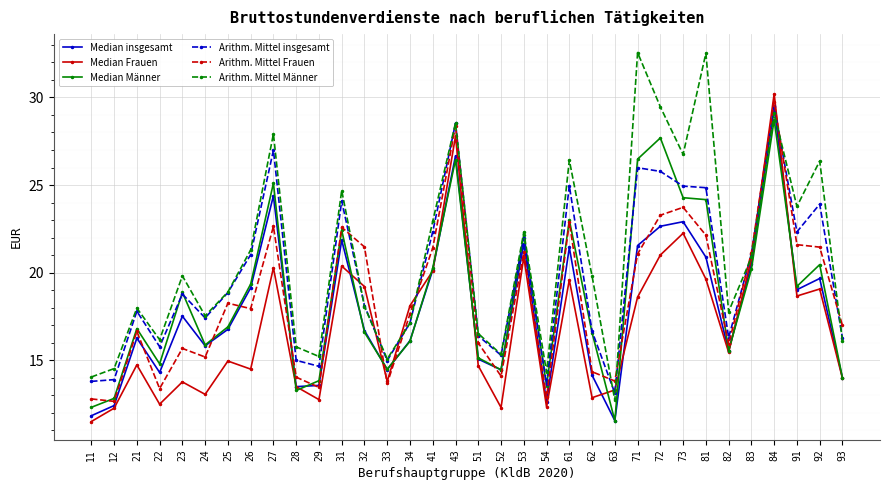

What is the value of the Arithm. Mittel insgesamt point at the 32nd from the left?

22.3